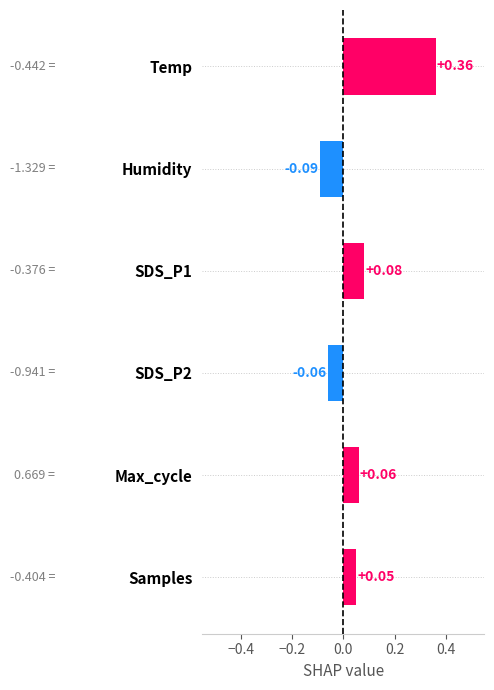

How many values are between 0 and 1?

4